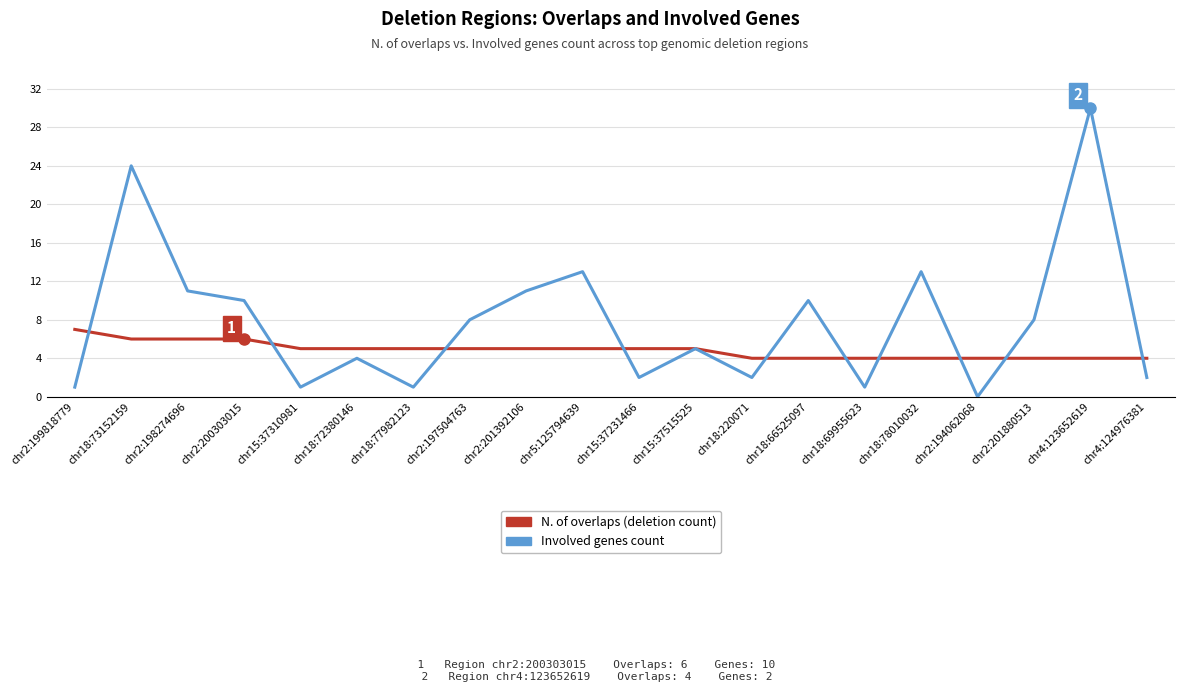

Is this an area chart (filled region under the line)?

No